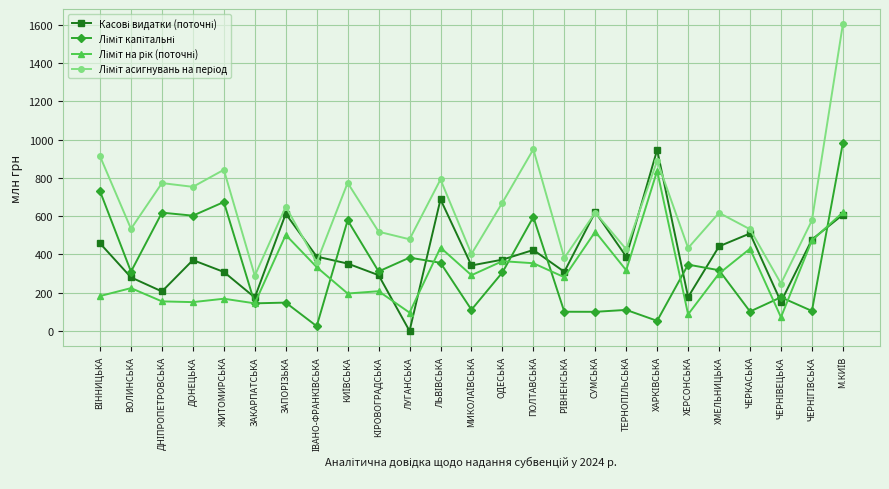

What is the total value across all series at ЛУГАНСЬКА?

958.0